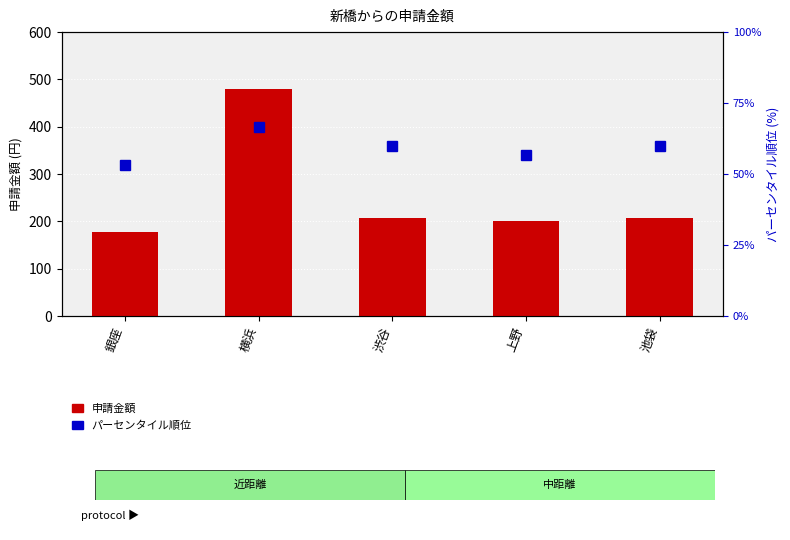

What are all the series names shown in the legend?

申請金額, パーセンタイル順位